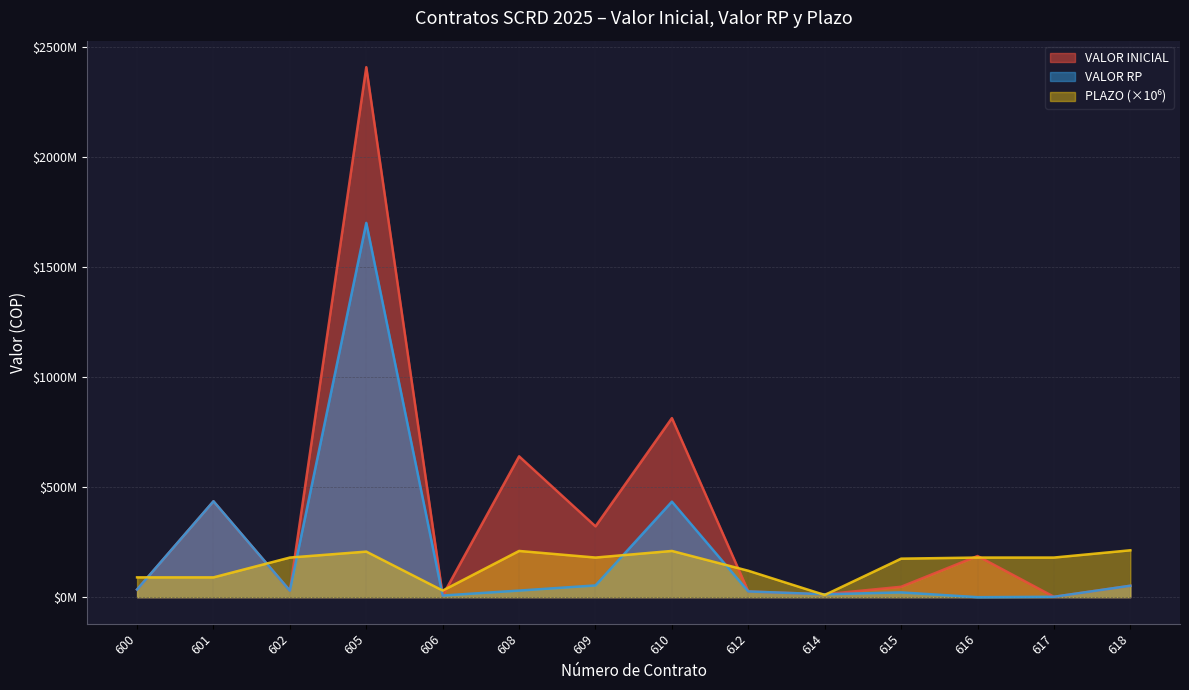

Where is PLAZO nearest to the value 111500000?

612